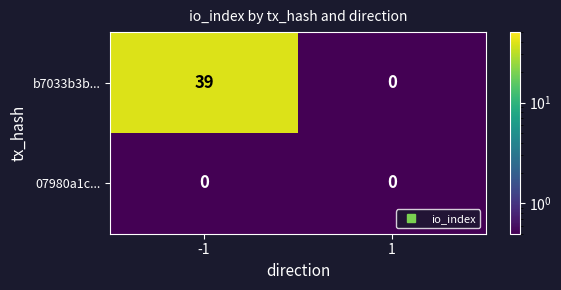

What is the minimum value shown in the chart?

0